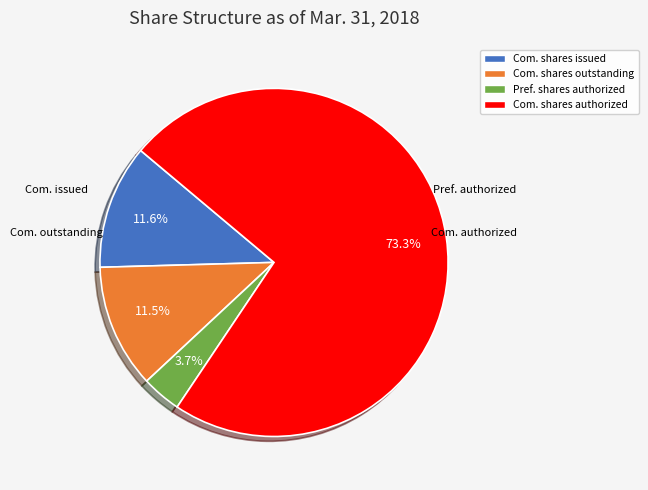

How many slices are in this pie chart?

4